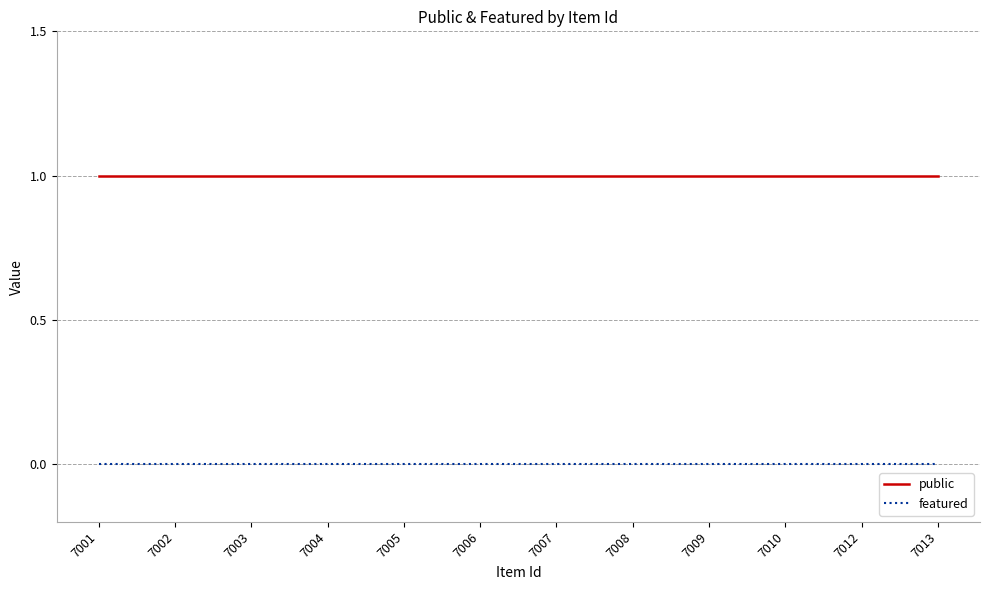

Which series has the largest total across all categories?

public